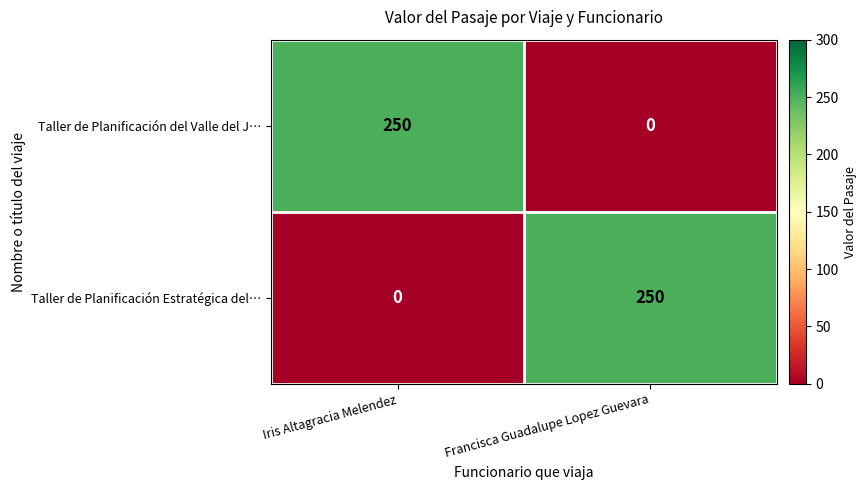

Reading left to right, transcribe all the data shown in this chart.

Taller de Planificación del Valle del J…: 250	0
Taller de Planificación Estratégica del…: 0	250